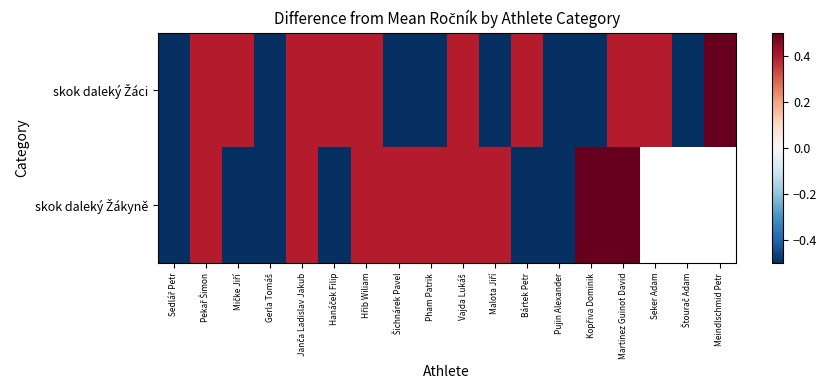

Is it true that skok daleký Žáci equals 0.5 at Seker Adam?

False